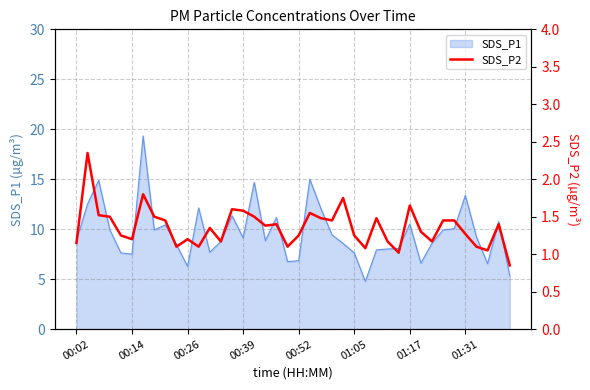

What is the change in value from 28 to 29?

-0.1